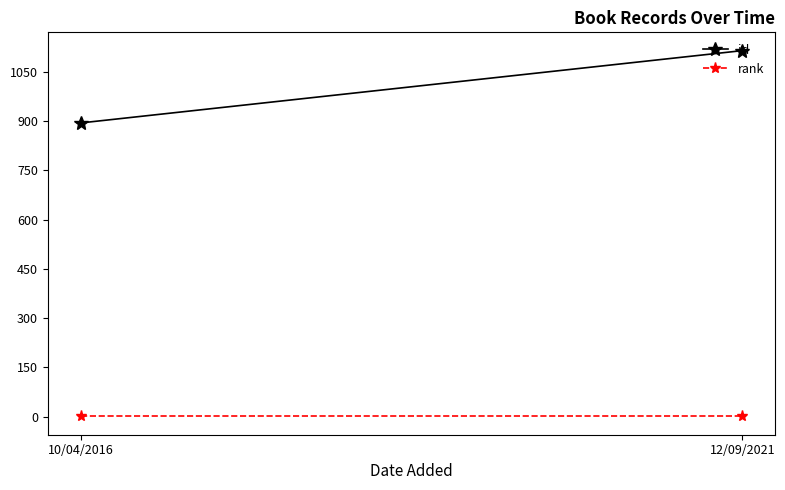

List the series in order of their overall mean, highest first.

id, rank